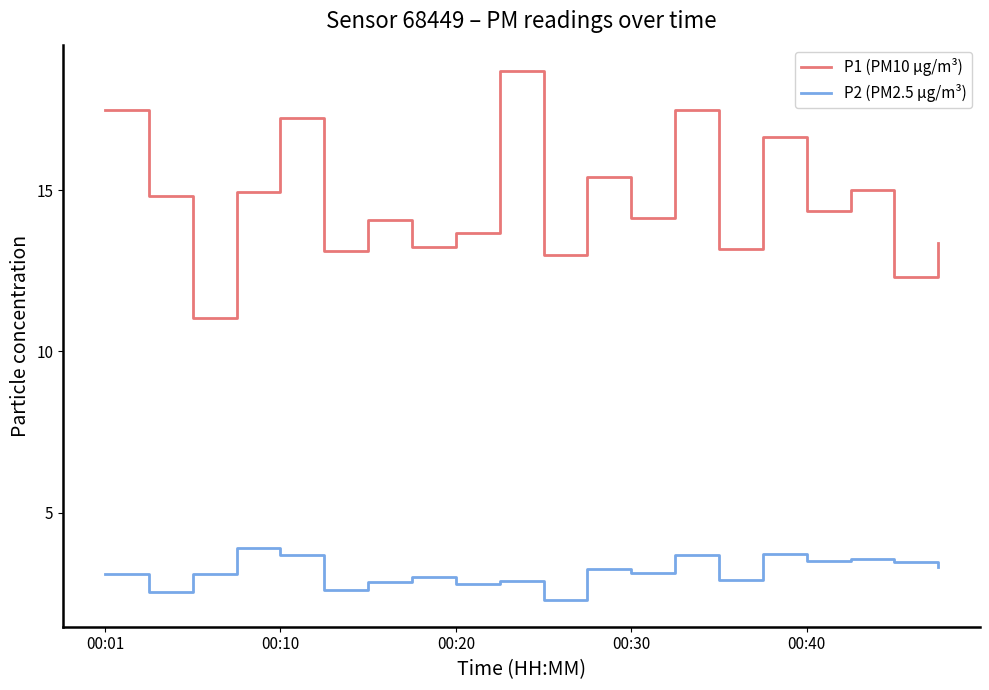

List the series in order of their overall mean, highest first.

P1 (PM10 µg/m³), P2 (PM2.5 µg/m³)